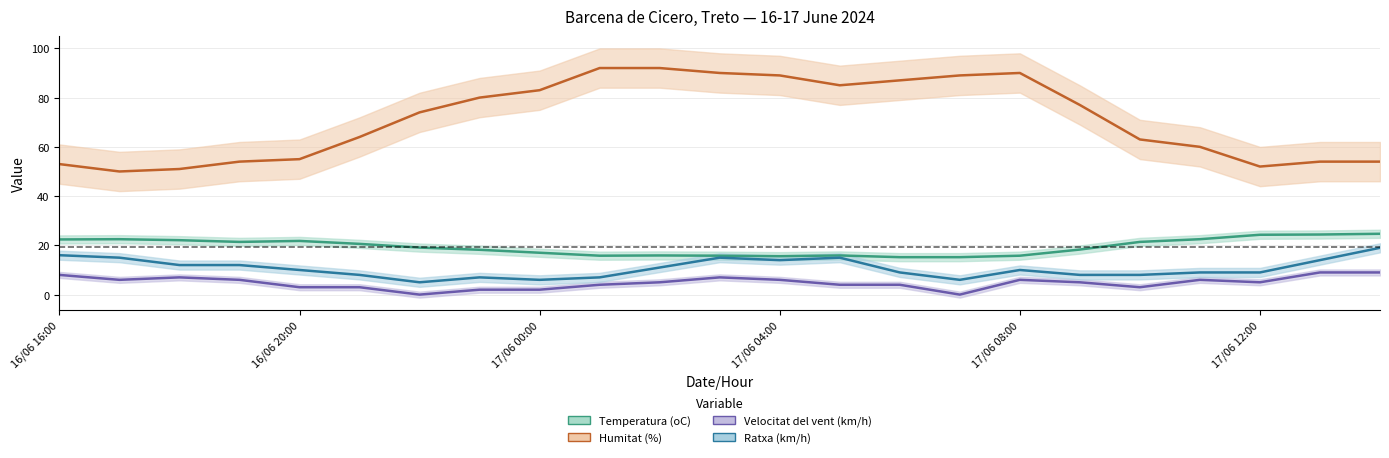

In Temperatura (oC), how many points are higher than both neighbors (excluding endpoints)?

4